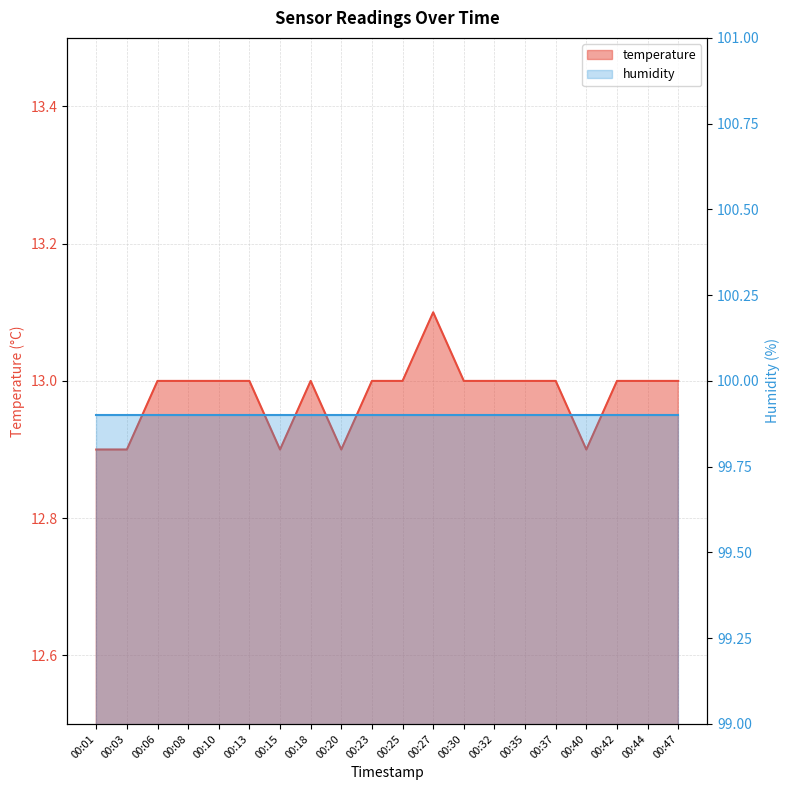

The chart shows a value of 12.9 at 00:03. True or false?

True